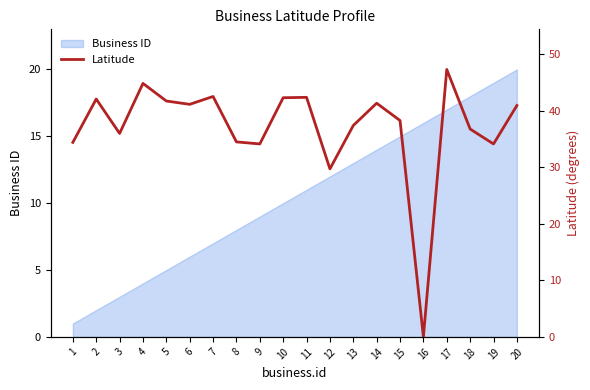

Is it true that Business ID equals 5 at 5?

True